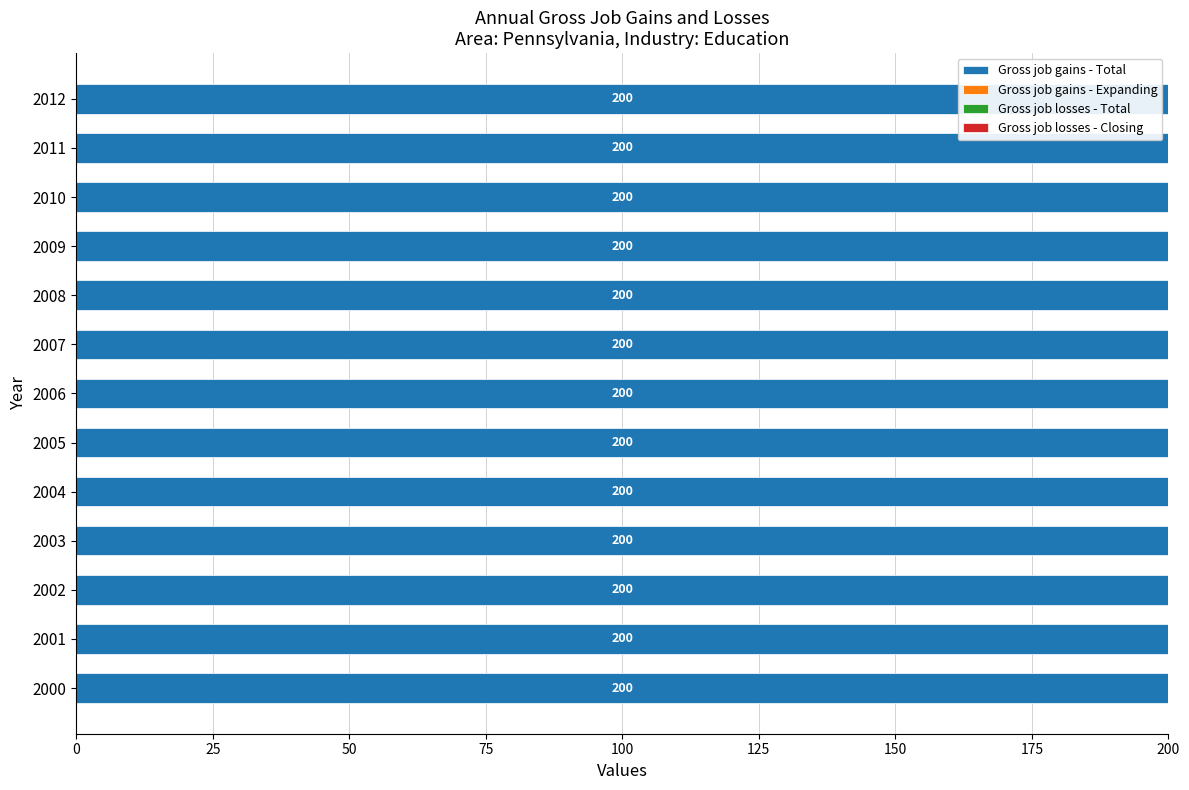

Which category has the lowest value in the Gross job gains - Expanding series?

2000